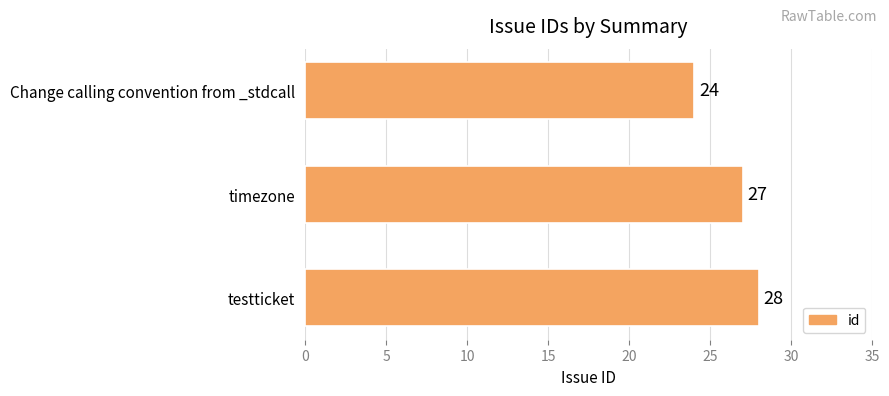

List the labels in order of value, largest first.

testticket, timezone, Change calling convention from _stdcall